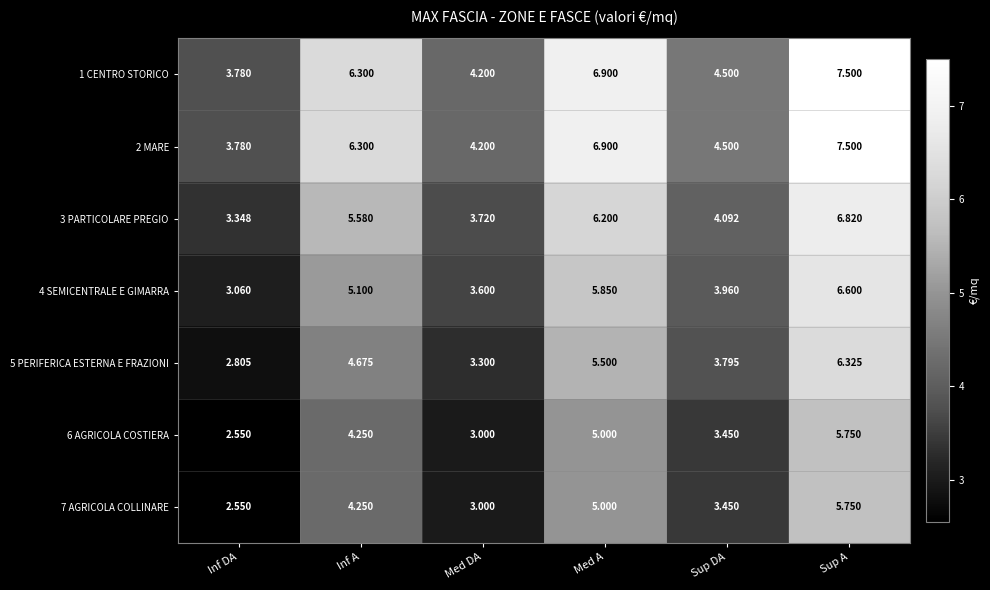

Where is 5 PERIFERICA ESTERNA E FRAZIONI nearest to the value 4?

Sup DA